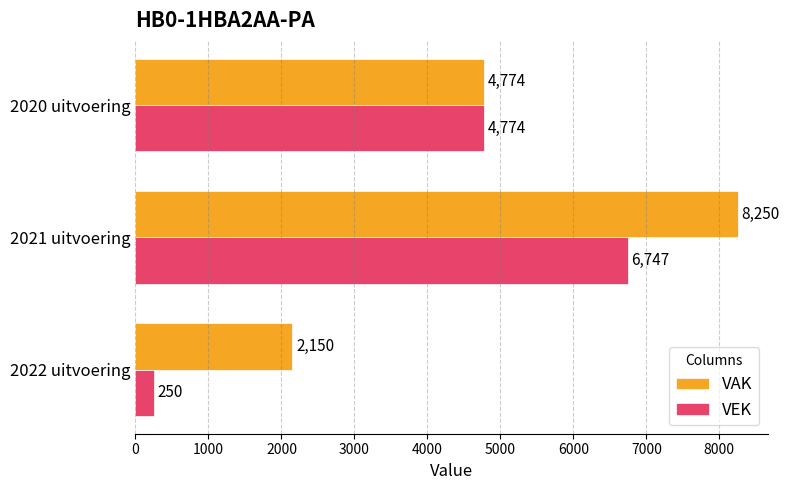

List the series in order of their peak value, highest first.

VAK, VEK